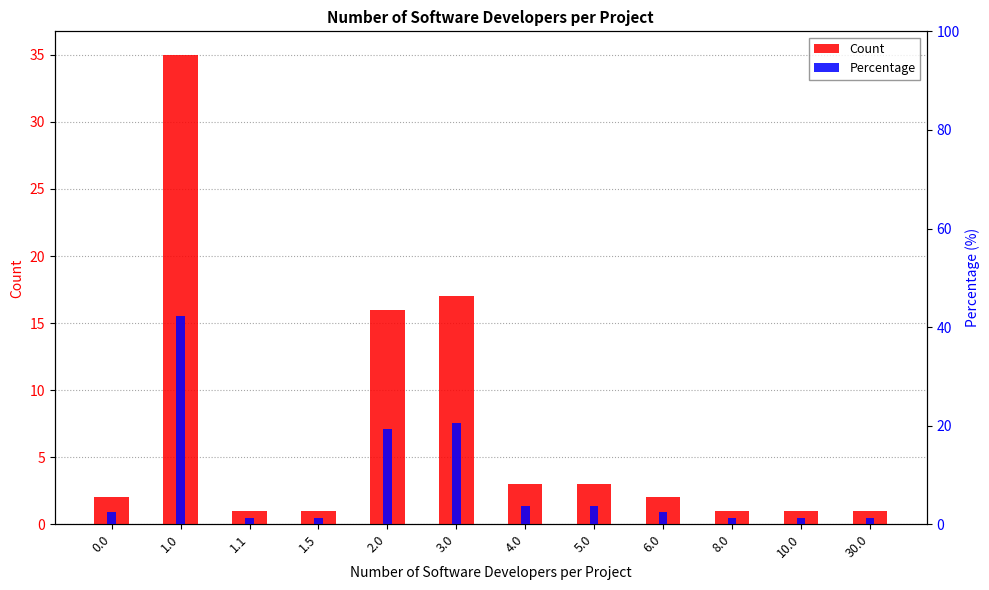

What is the maximum value for Count?

35.0